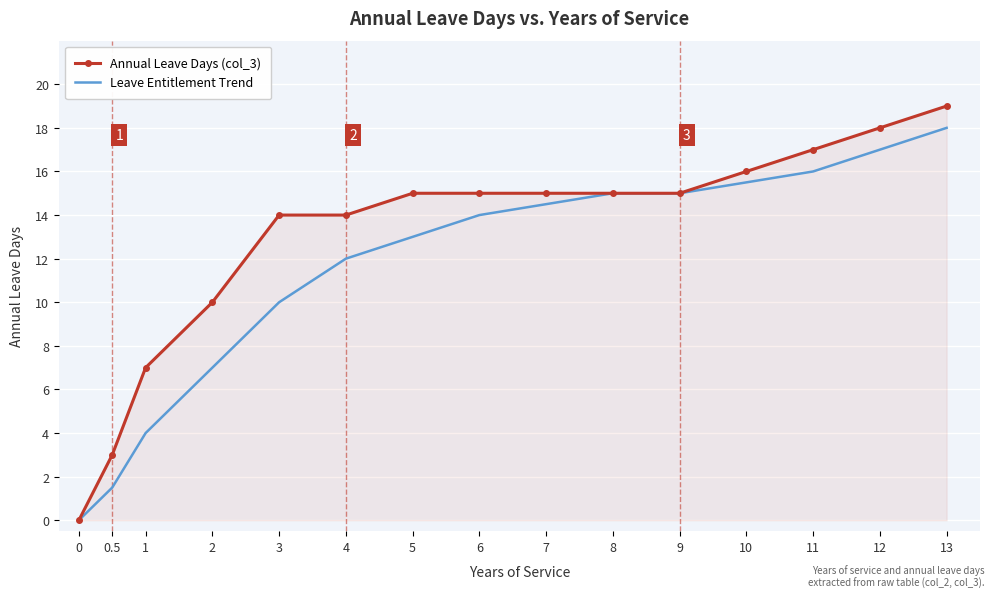

Which series has the largest range (max minus min)?

Annual Leave Days (col_3)